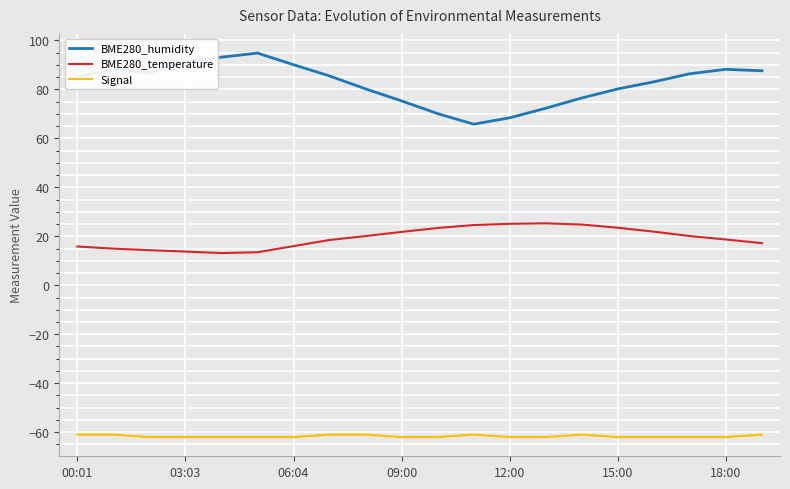

True or false: Signal and BME280_humidity intersect in this chart.

False